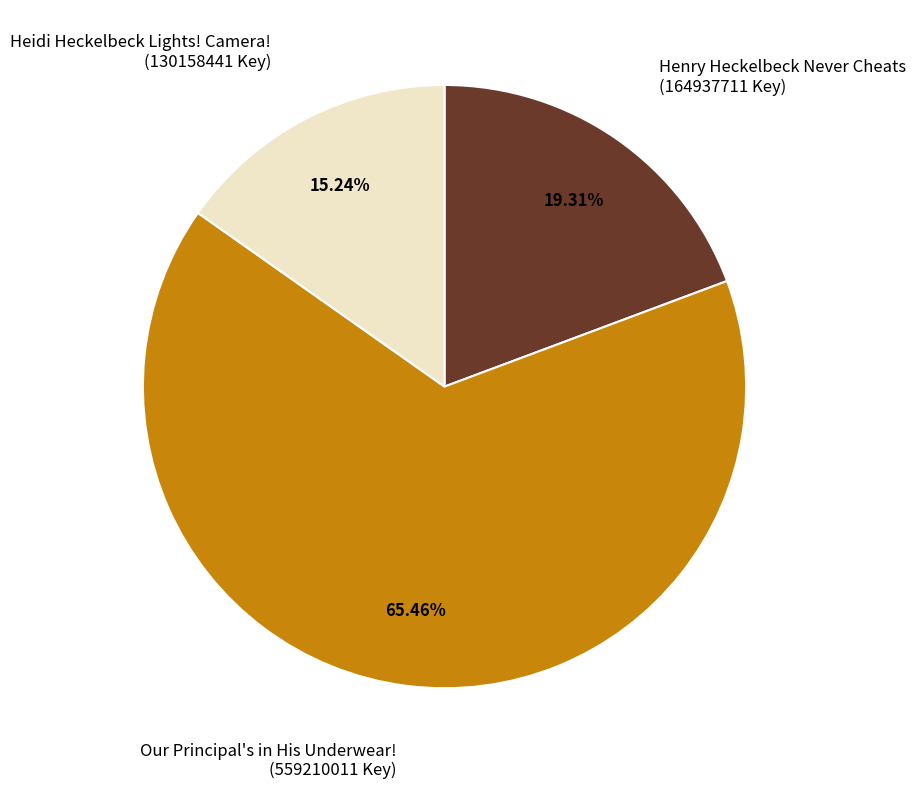

To the nearest percent, what is the average slice percentage?

33%